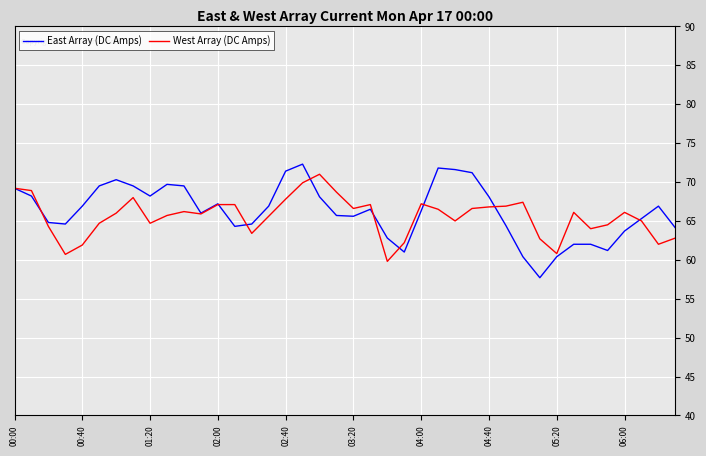

Count the number of categories in the chart.

40